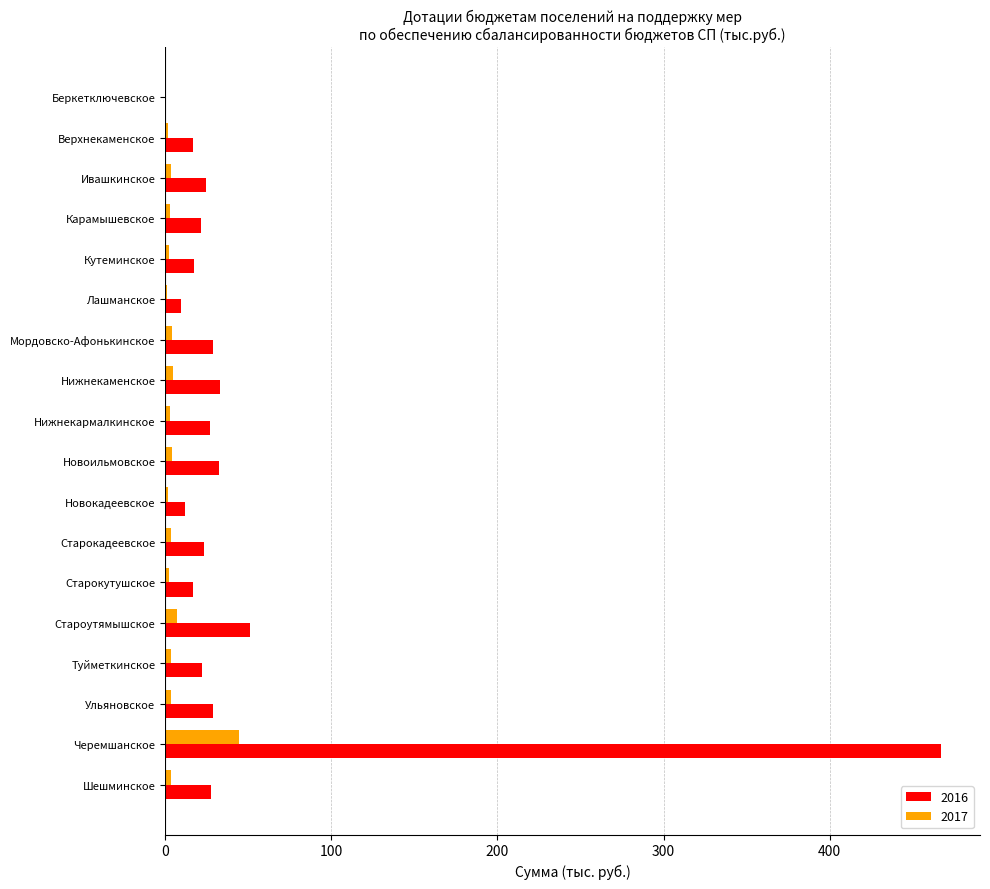

Which series has the largest total across all categories?

2016